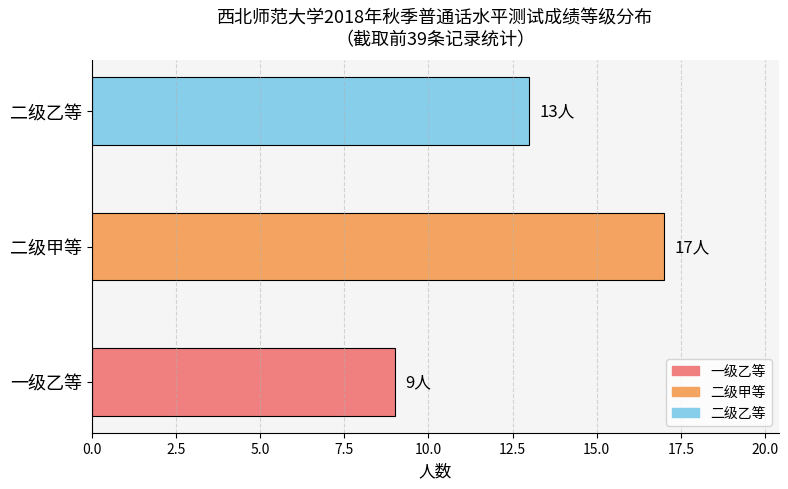

Does the chart contain any negative values?

No